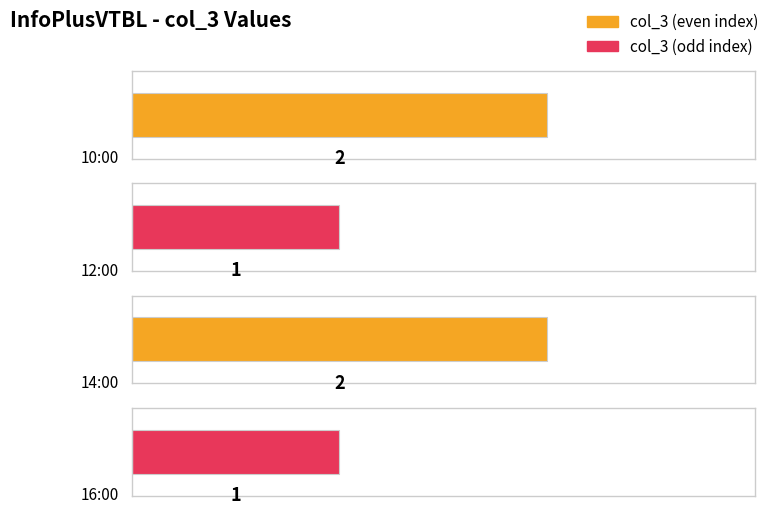

Reading left to right, extract all data points from this chart.

2	1	2	1